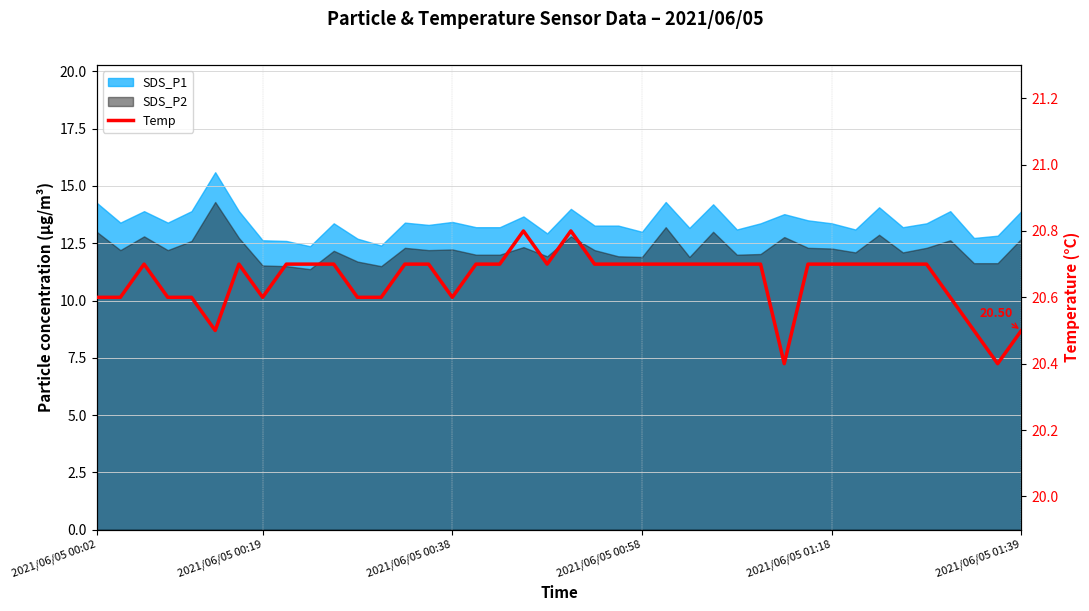

At which category does the chart reach its peak across all series?

18